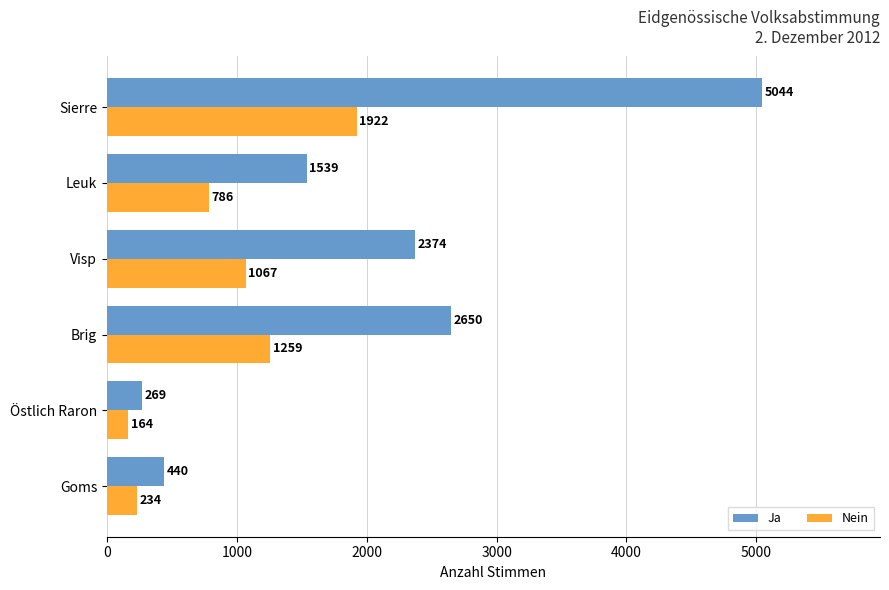

Is the value of Ja at Visp greater than the value of Nein at Visp?

Yes